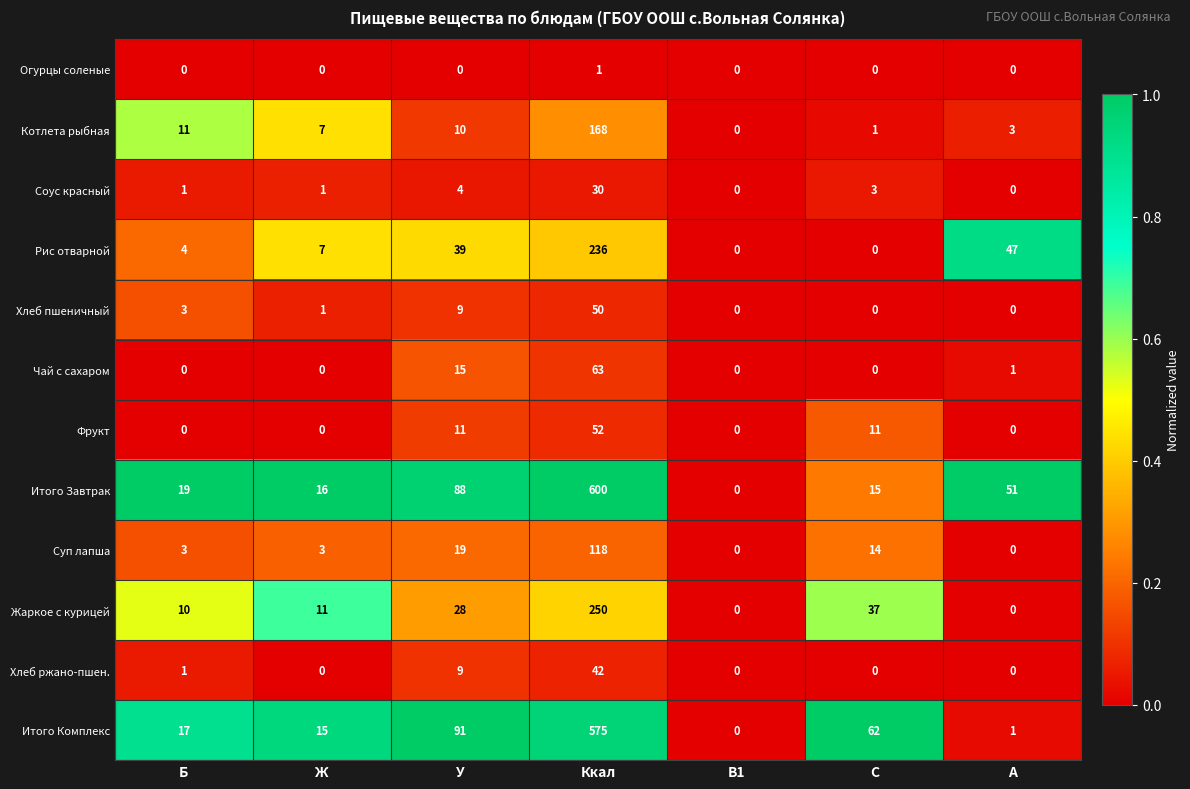

At Ккал, list the series in order from largest to smallest.

Итого Завтрак, Итого Комплекс, Жаркое с курицей, Рис отварной, Котлета рыбная, Суп лапша, Чай с сахаром, Фрукт, Хлеб пшеничный, Хлеб ржано-пшен., Соус красный, Огурцы соленые